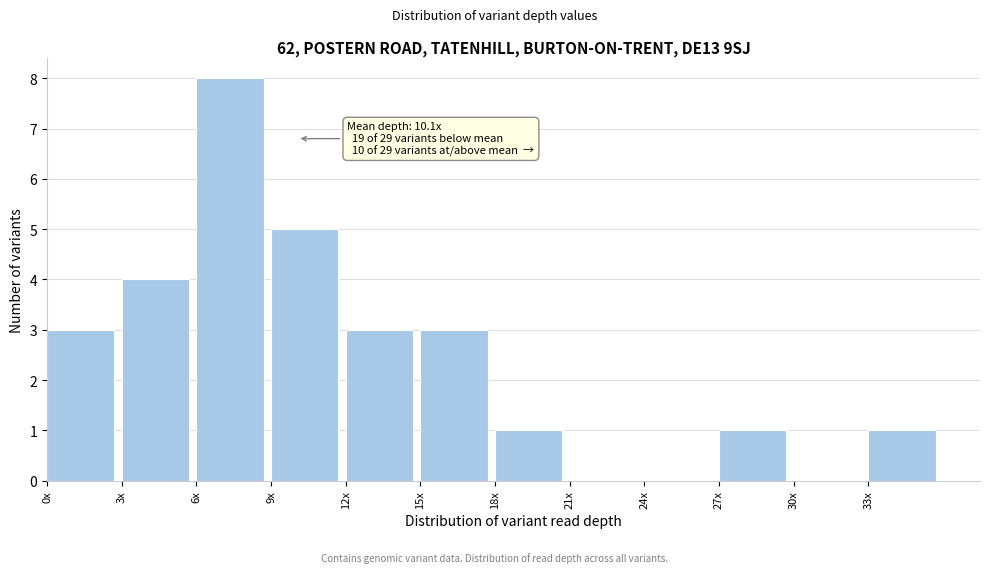

Reading left to right, transcribe all the data shown in this chart.

0x=3	3x=4	6x=8	9x=5	12x=3	15x=3	18x=1	21x=0	24x=0	27x=1	30x=0	33x=1